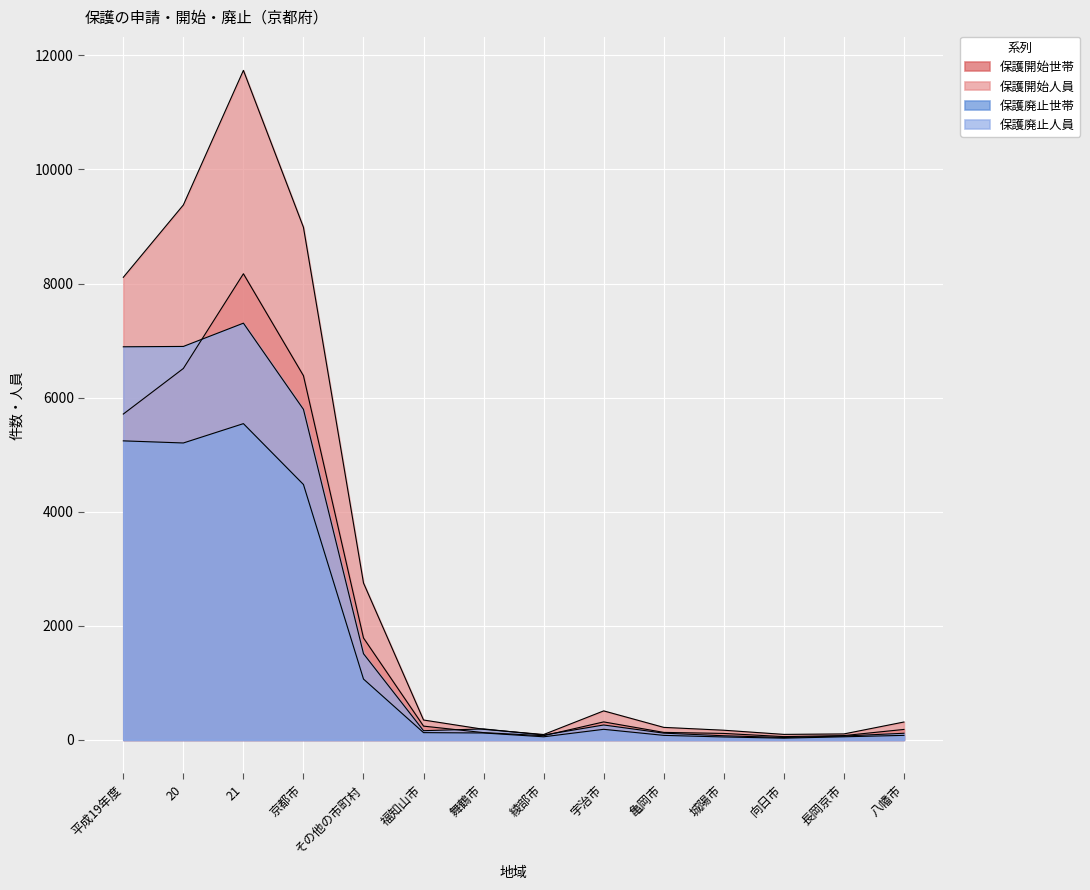

True or false: 保護廃止人員 and 保護廃止世帯 intersect in this chart.

False